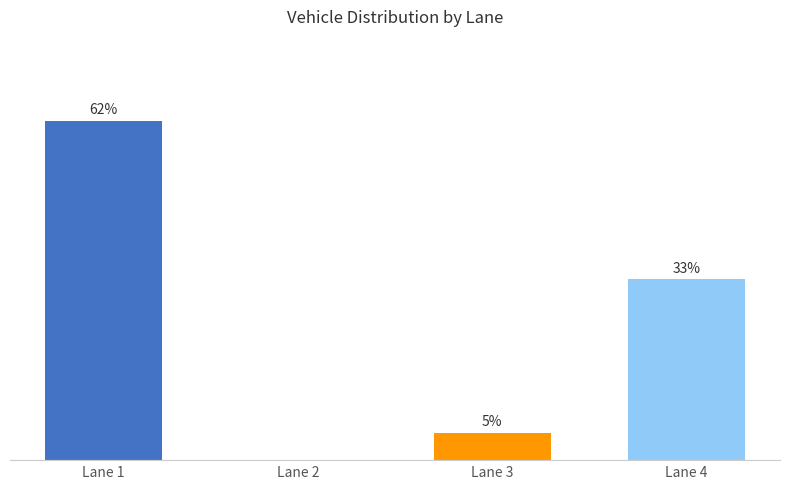

Where is the data nearest to the value 31?

Lane 4